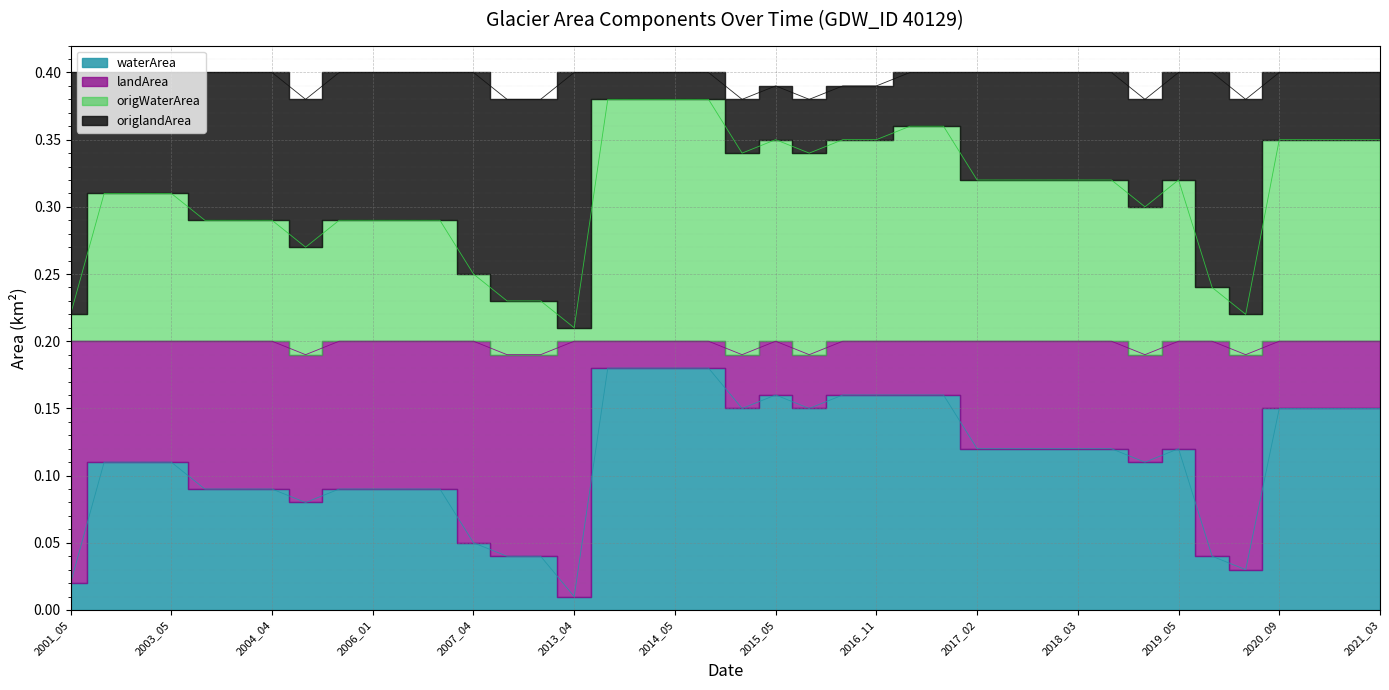

At which label does waterArea reach its peak?

2013_10